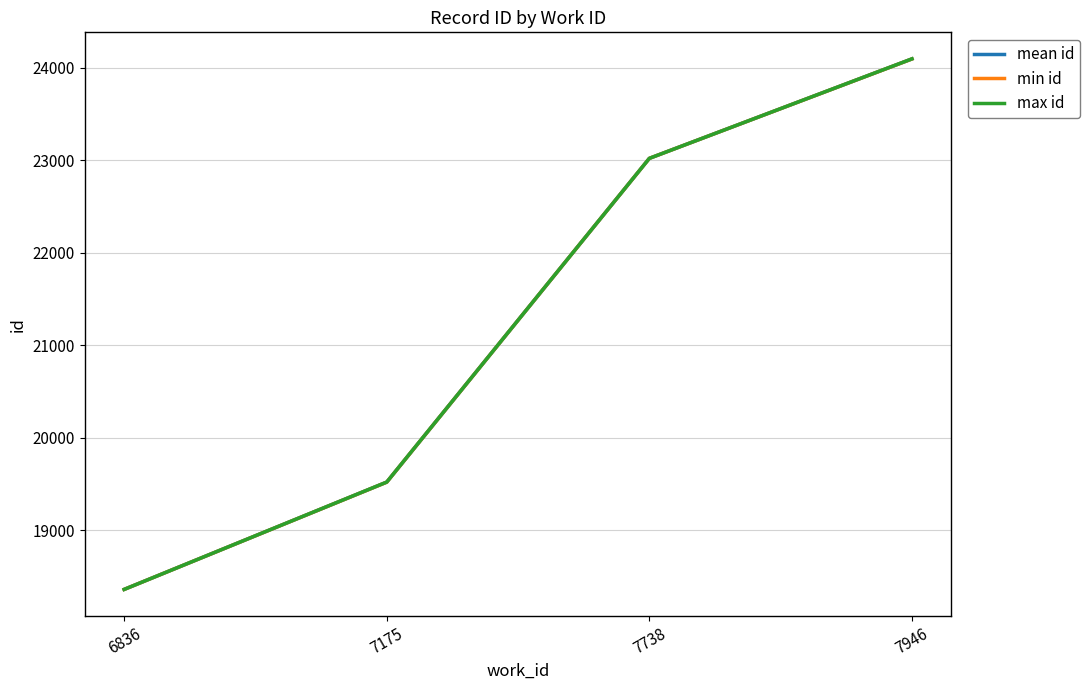

What is the total value across all series at 7175?

58558.5